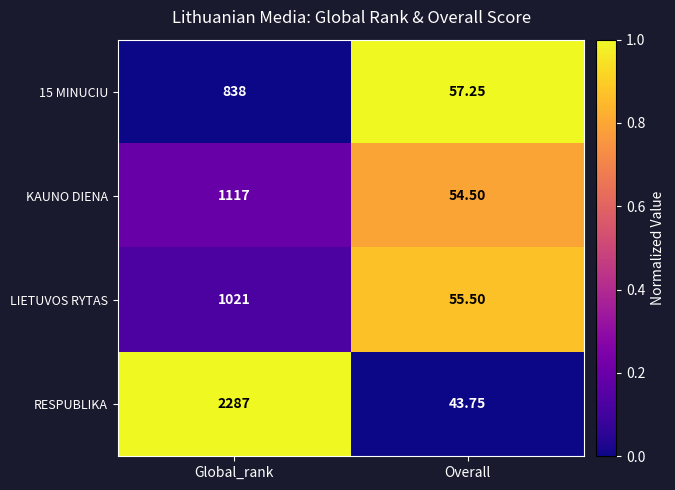

Which series changed the most between Global_rank and Overall?

RESPUBLIKA